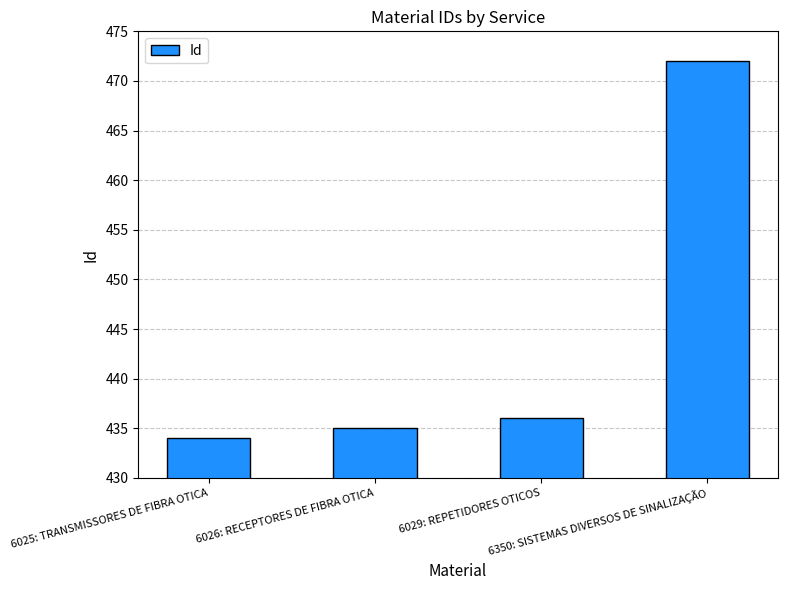

Reading left to right, transcribe all the data shown in this chart.

434	435	436	472